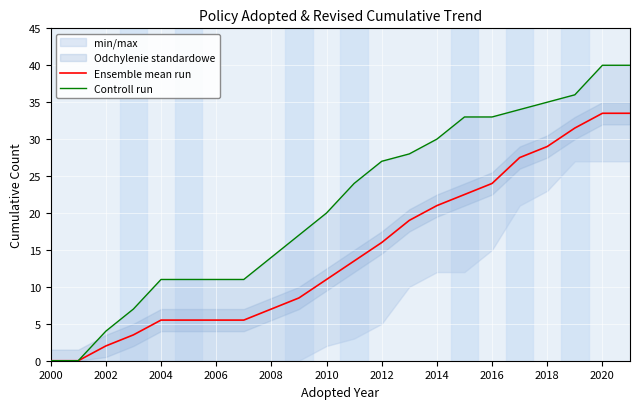

The Ensemble mean run series shows 7.0 at 2008. True or false?

True